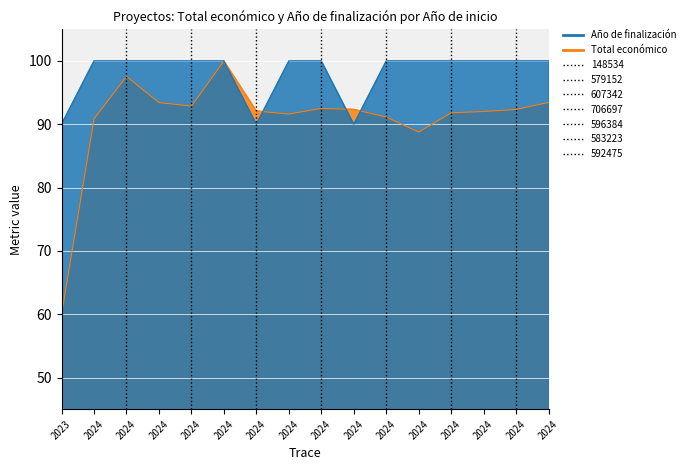

Reading right to left, transcribe all the data shown in this chart.

Total económico: 2024=93.5	2024=92.3	2024=92.0	2024=91.8	2024=88.8	2024=91.2	2024=92.4	2024=92.5	2024=91.6	2024=92.1	2024=100.0	2024=92.9	2024=93.4	2024=97.6	2024=90.9	2023=60.0
Año de finalización: 2024=100.0	2024=100.0	2024=100.0	2024=100.0	2024=100.0	2024=100.0	2024=90.0	2024=100.0	2024=100.0	2024=90.0	2024=100.0	2024=100.0	2024=100.0	2024=100.0	2024=100.0	2023=90.0